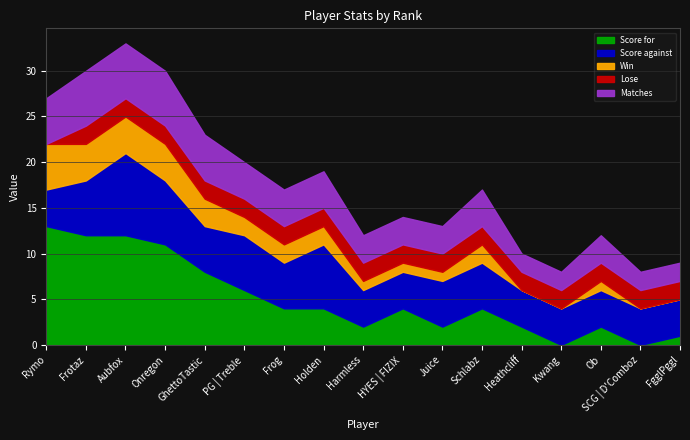

Reading left to right, extract all data points from this chart.

Score for: Rymo=13	Frotaz=12	Aubfox=12	Onregon=11	GhettoTastic=8	PG | Treble=6	Frog=4	Holden=4	Harmless=2	HYES | FIZIX=4	Juice=2	Schlabz=4	Heathcliff=2	Kwang=0	Ob=2	SCG | D'Comboz=0	FgglPggl=1
Score against: Rymo=4	Frotaz=6	Aubfox=9	Onregon=7	GhettoTastic=5	PG | Treble=6	Frog=5	Holden=7	Harmless=4	HYES | FIZIX=4	Juice=5	Schlabz=5	Heathcliff=4	Kwang=4	Ob=4	SCG | D'Comboz=4	FgglPggl=4
Win: Rymo=5	Frotaz=4	Aubfox=4	Onregon=4	GhettoTastic=3	PG | Treble=2	Frog=2	Holden=2	Harmless=1	HYES | FIZIX=1	Juice=1	Schlabz=2	Heathcliff=0	Kwang=0	Ob=1	SCG | D'Comboz=0	FgglPggl=0
Lose: Rymo=0	Frotaz=2	Aubfox=2	Onregon=2	GhettoTastic=2	PG | Treble=2	Frog=2	Holden=2	Harmless=2	HYES | FIZIX=2	Juice=2	Schlabz=2	Heathcliff=2	Kwang=2	Ob=2	SCG | D'Comboz=2	FgglPggl=2
Matches: Rymo=5	Frotaz=6	Aubfox=6	Onregon=6	GhettoTastic=5	PG | Treble=4	Frog=4	Holden=4	Harmless=3	HYES | FIZIX=3	Juice=3	Schlabz=4	Heathcliff=2	Kwang=2	Ob=3	SCG | D'Comboz=2	FgglPggl=2